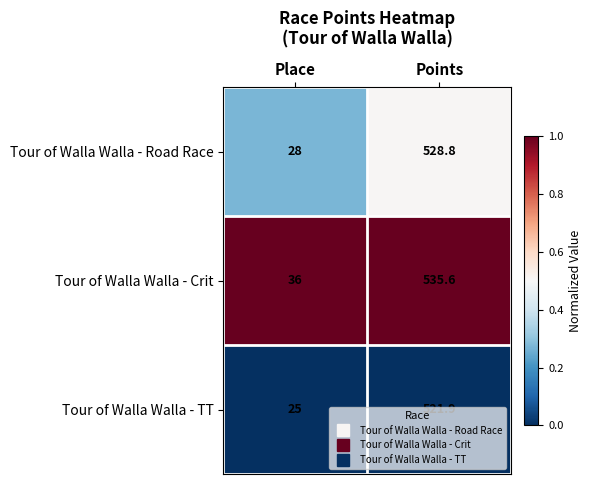

Which series has the largest total across all categories?

Tour of Walla Walla - Crit